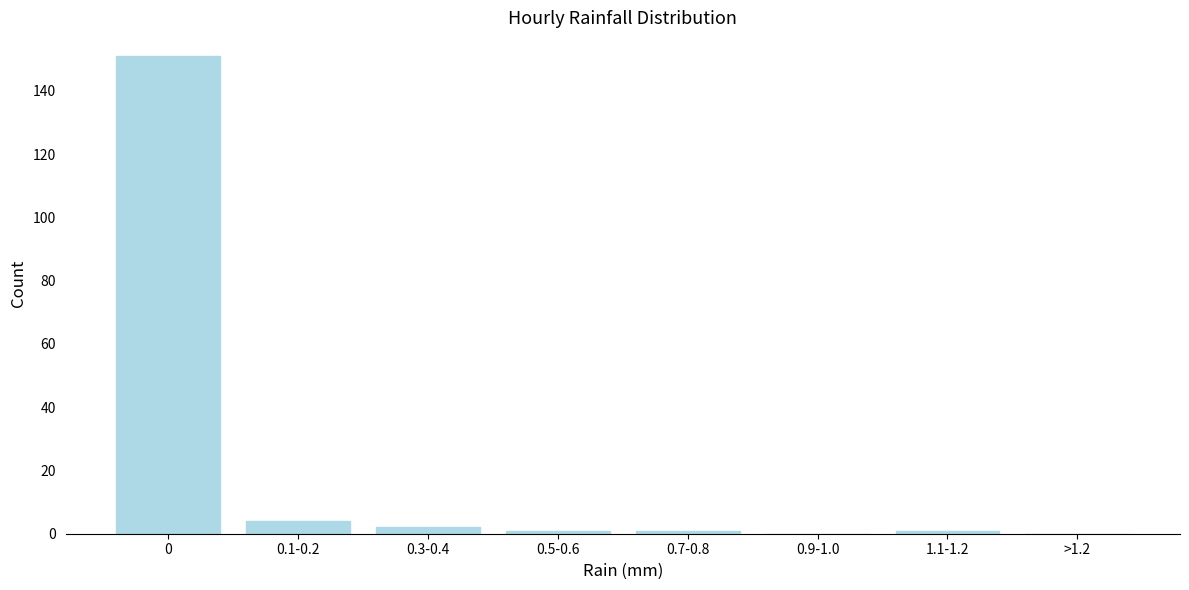

Reading right to left, transcribe all the data shown in this chart.

>1.2=0	1.1-1.2=1	0.9-1.0=0	0.7-0.8=1	0.5-0.6=1	0.3-0.4=2	0.1-0.2=4	0=151